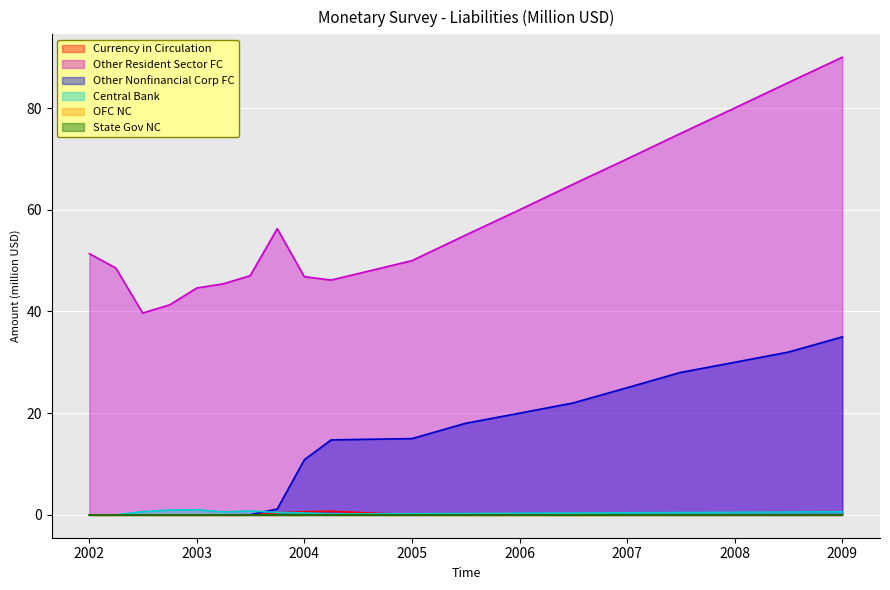

Is it true that Other Nonfinancial Corp FC equals 19.2 at 2003-04?

False